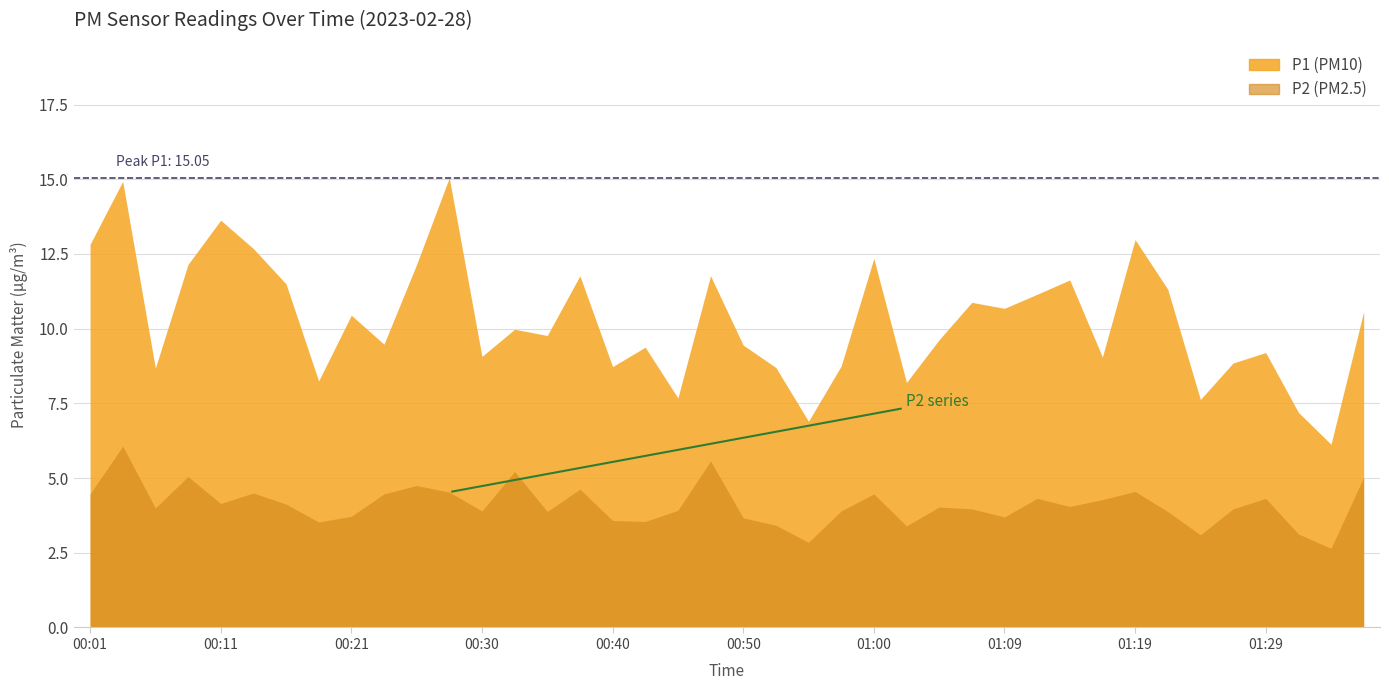

Which series has the widest spread of values?

P1